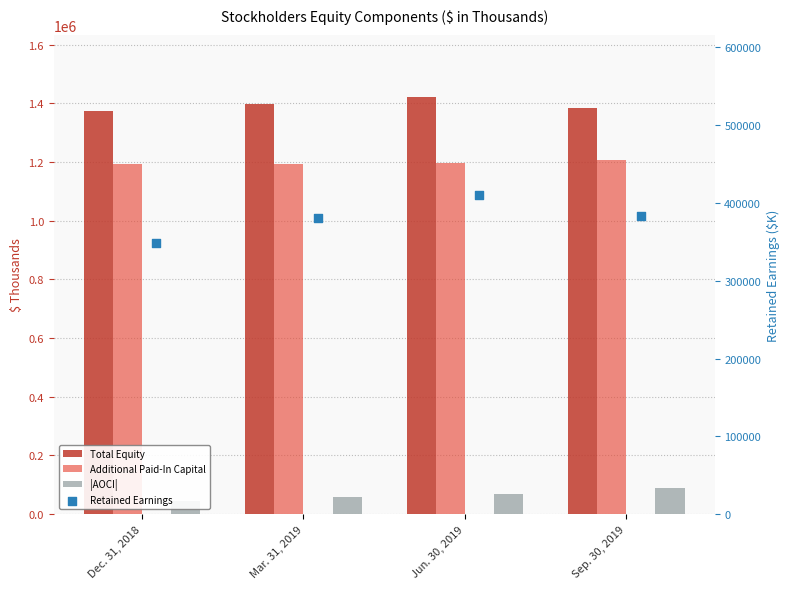

Is the value of Total Equity at Dec. 31, 2018 greater than the value of Additional Paid-In Capital at Mar. 31, 2019?

Yes